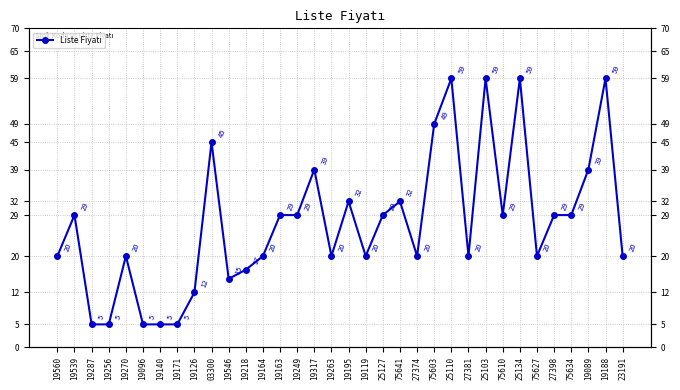

Which has a higher value, 75603 or 19171?

75603